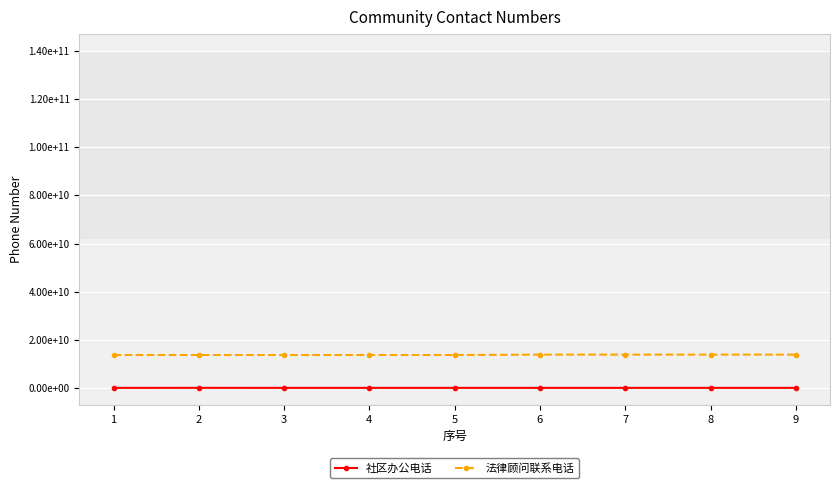

Is this an area chart (filled region under the line)?

No